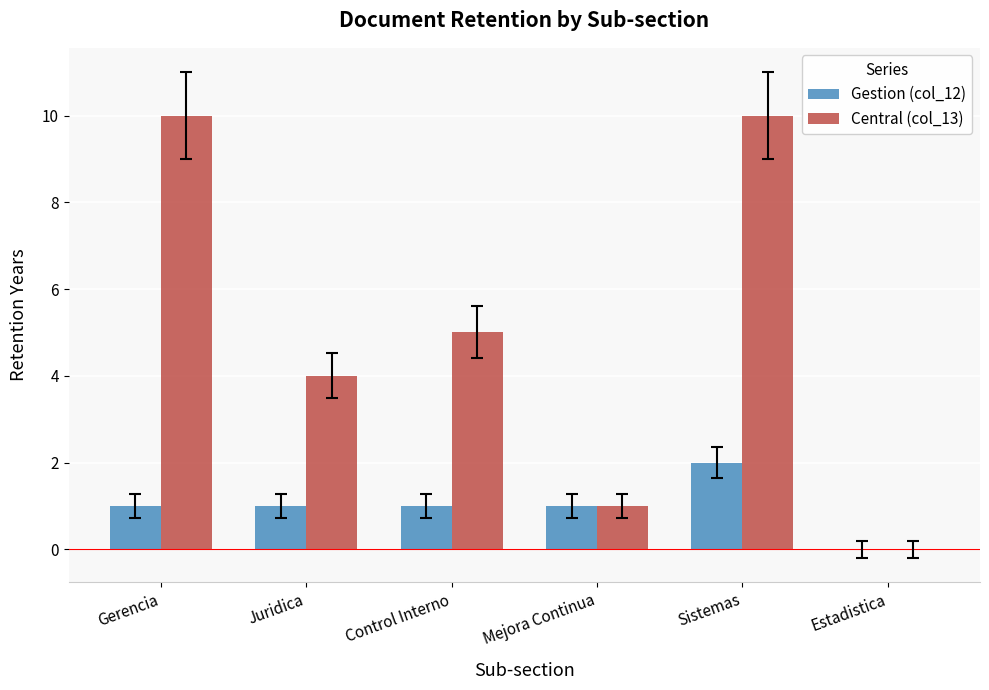

How many groups of bars are there?

6